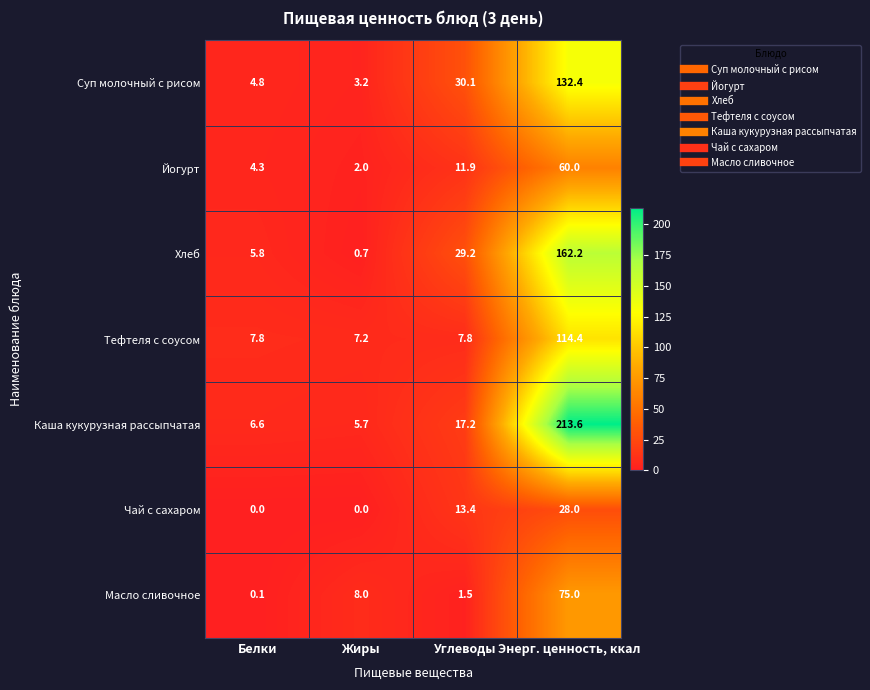

Reading left to right, list all the values displayed in this chart.

Суп молочный с рисом: Белки=4.8	Жиры=3.2	Углеводы=30.1	Энерг. ценность, ккал=132.4
Йогурт: Белки=4.3	Жиры=2.0	Углеводы=11.9	Энерг. ценность, ккал=60.0
Хлеб: Белки=5.8	Жиры=0.7	Углеводы=29.2	Энерг. ценность, ккал=162.2
Тефтеля с соусом: Белки=7.8	Жиры=7.2	Углеводы=7.8	Энерг. ценность, ккал=114.4
Каша кукурузная рассыпчатая: Белки=6.6	Жиры=5.7	Углеводы=17.2	Энерг. ценность, ккал=213.6
Чай с сахаром: Белки=0.0	Жиры=0.0	Углеводы=13.4	Энерг. ценность, ккал=28.0
Масло сливочное: Белки=0.1	Жиры=8.0	Углеводы=1.5	Энерг. ценность, ккал=75.0